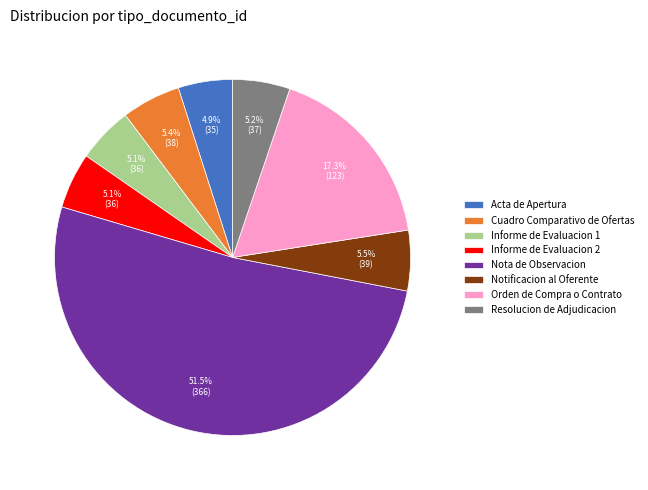

Which category has the biggest portion of the pie?

Nota de Observacion